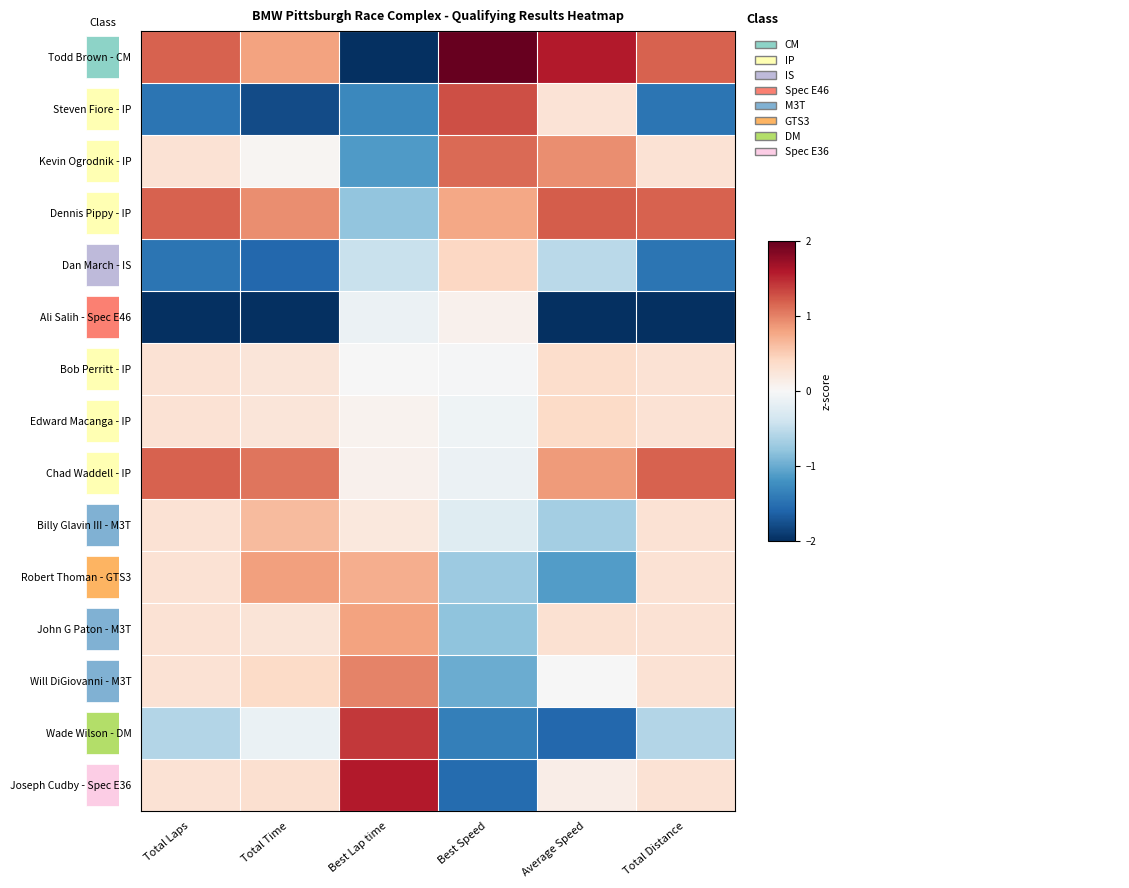

How many values in Dennis Pippy - IP are above zero?

5